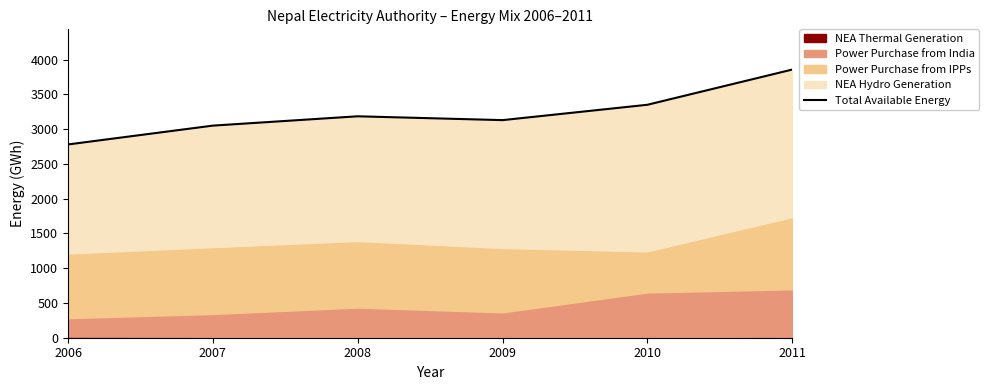

True or false: there are more than 2 points higher than both neighbors.

False